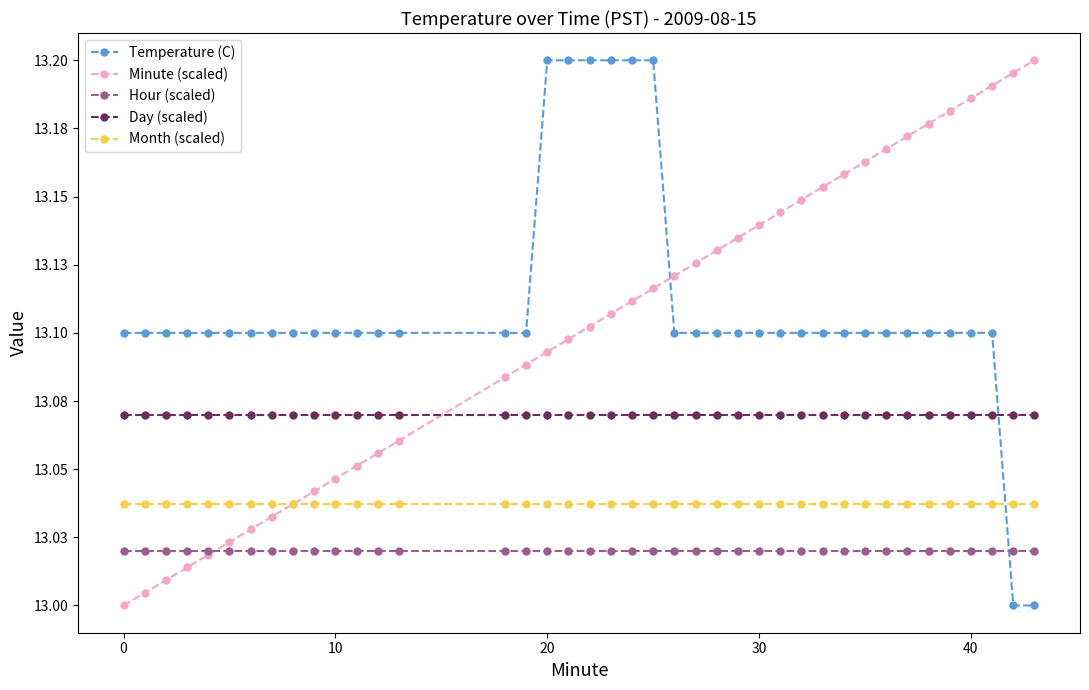

How many data points in Minute (scaled) are above 13?

39